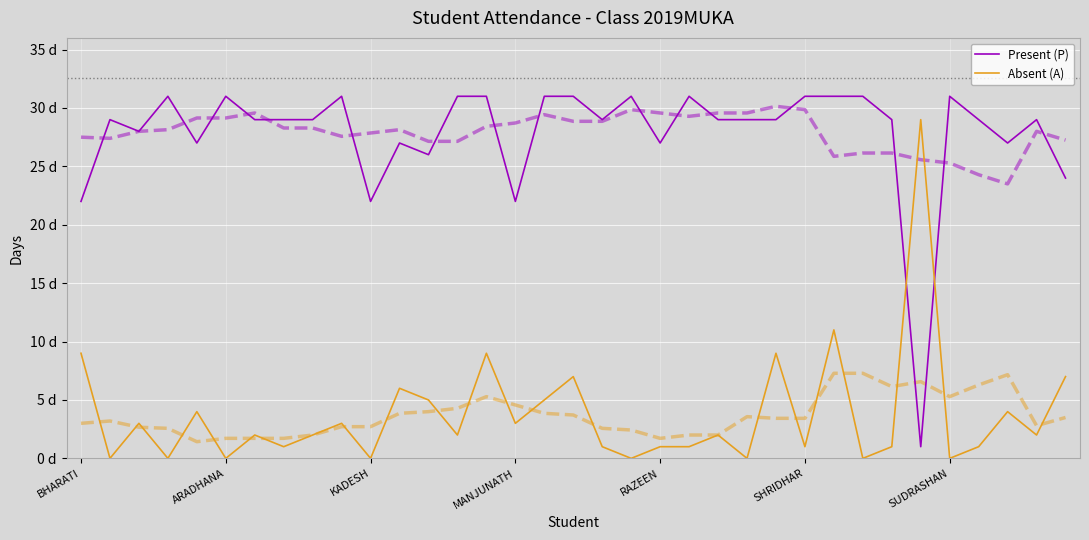

How many values in the Absent (A) series exceed 2?

15